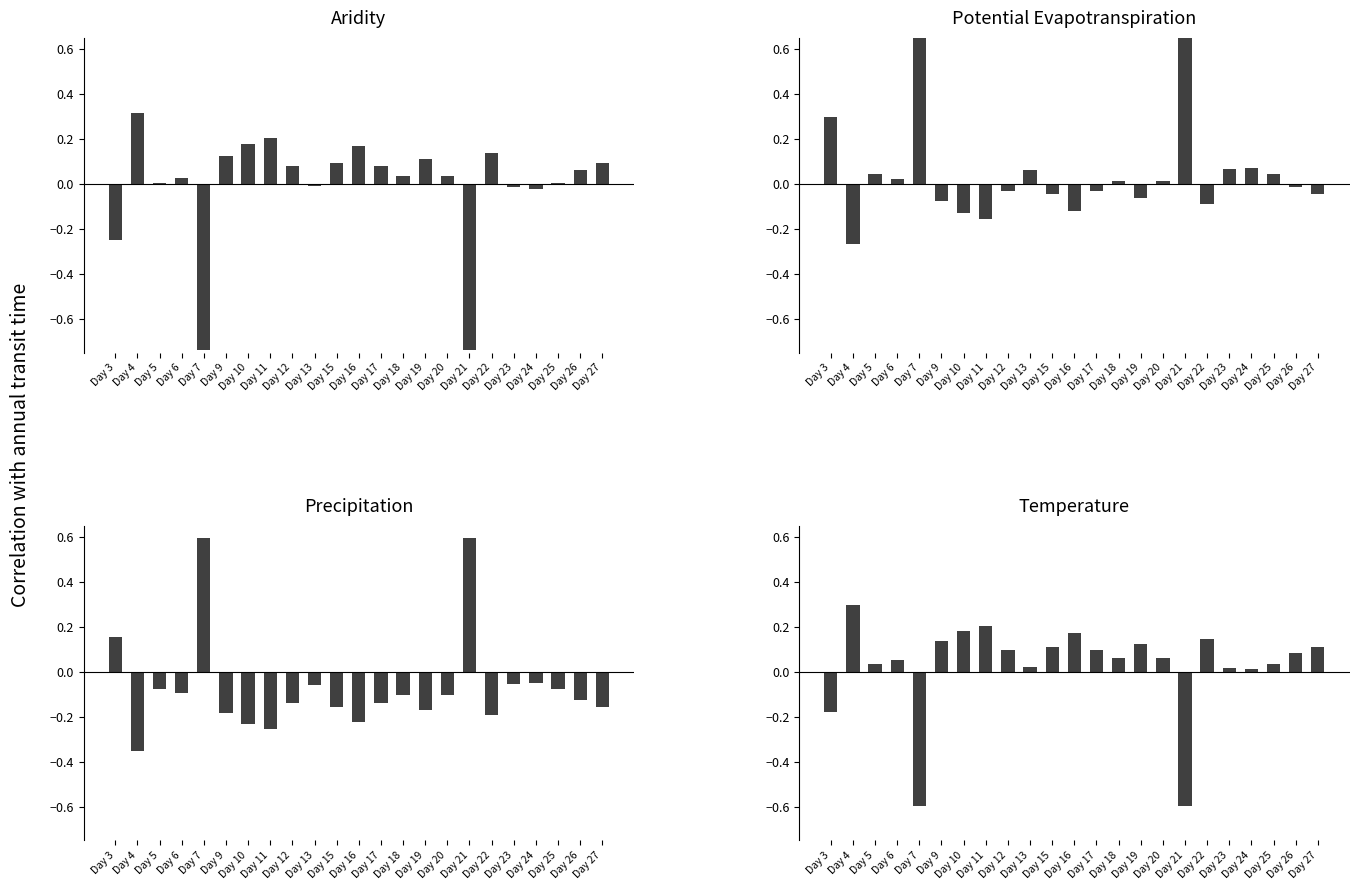

The chart shows a value of 0.0 at Day 18. True or false?

False